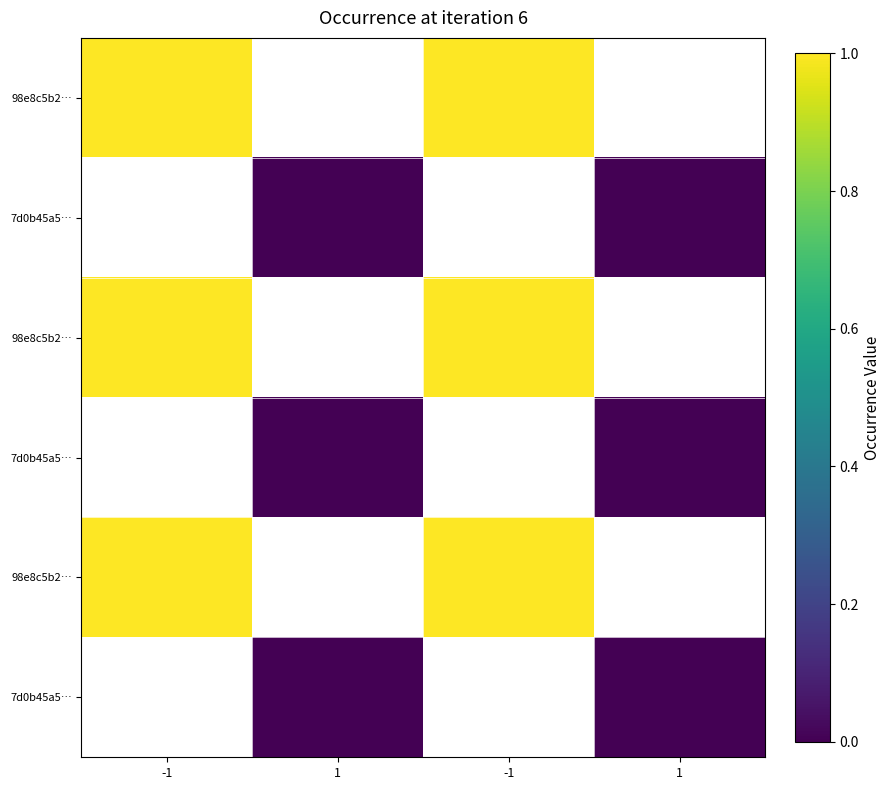

Which label corresponds to the smallest value in the chart?

1